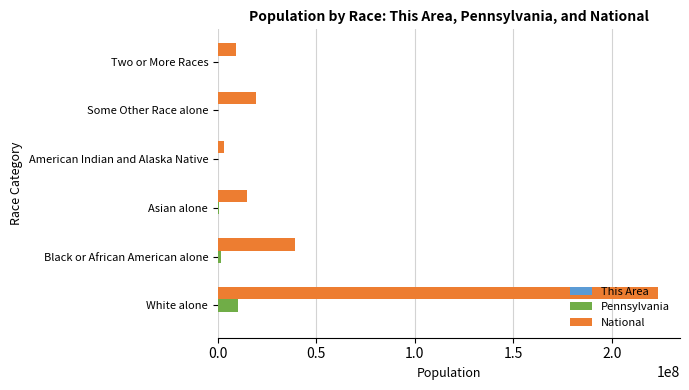

What is the greatest value displayed?

223553265